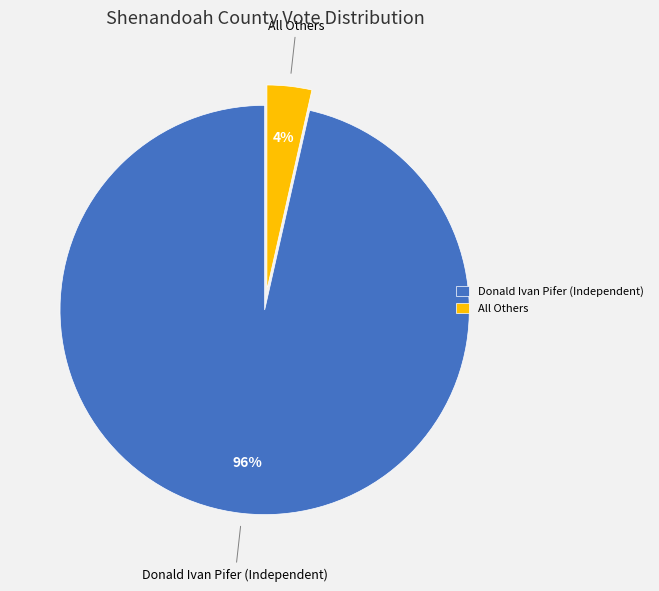

Which category has the smallest portion of the pie?

All Others